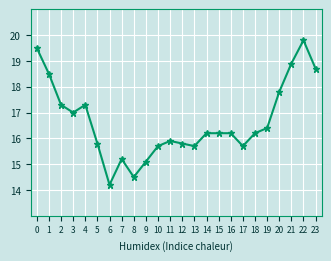

Where is the first local minimum?

3